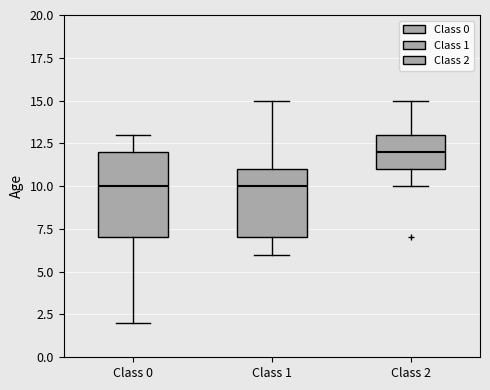

Where does the lower whisker of the box for Class 2 end on the y-axis? The values are not printed on the chart, so give them approximately, as read against the axis.

10